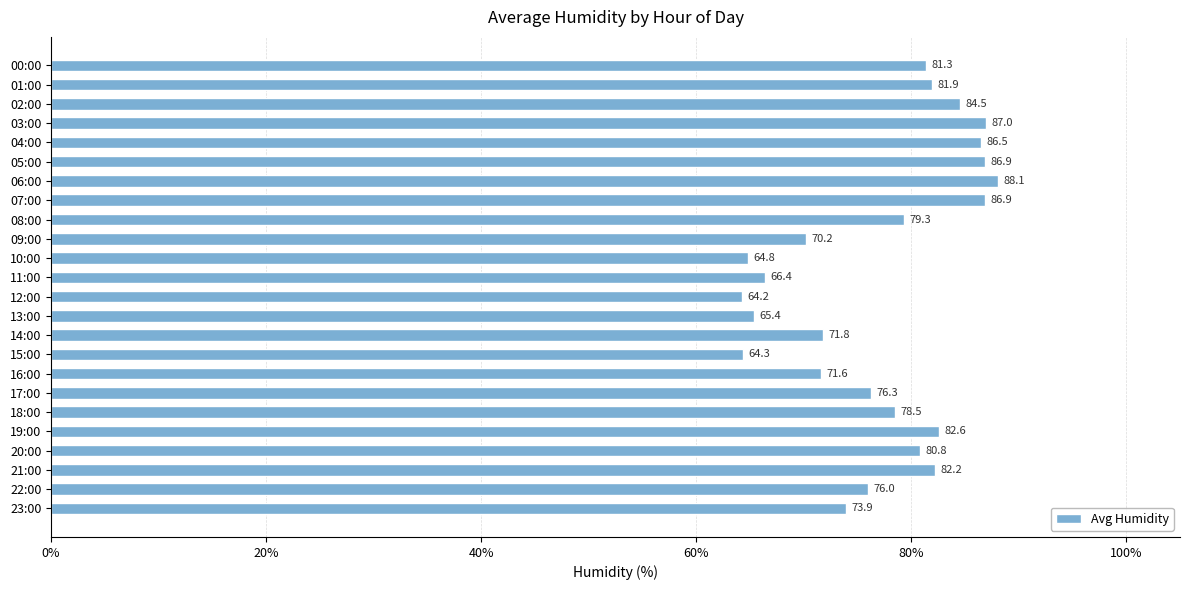

Count the number of data series in this chart.

1